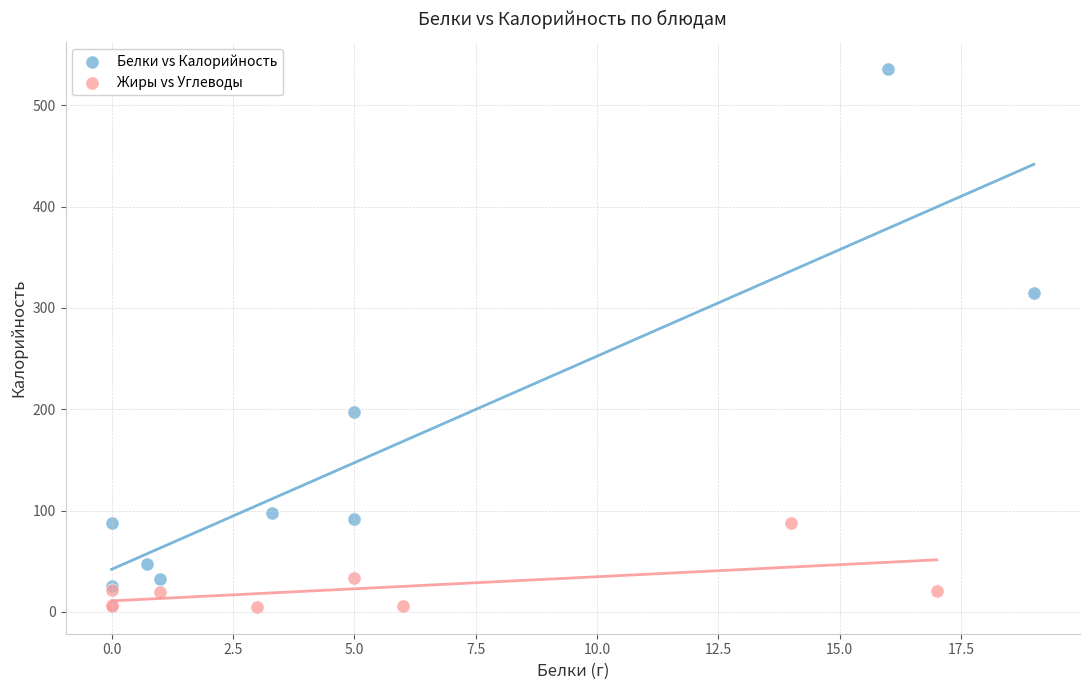

Which series contains the highest Y value?

Белки vs Калорийность